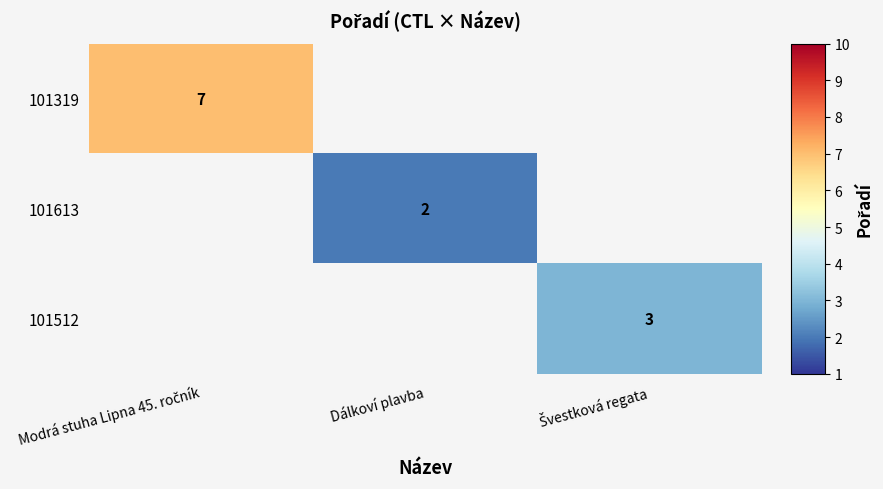

True or false: 101613 has a value of 0.4 at Dálkoví plavba.

False